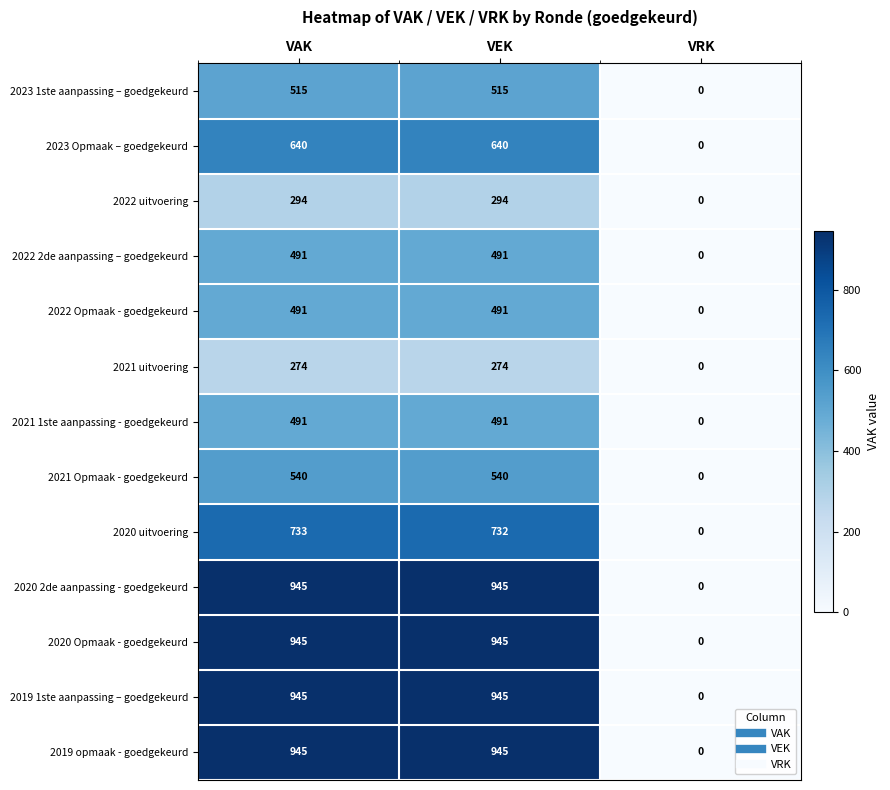

At which label does 2020 uitvoering first exceed 732?

VAK